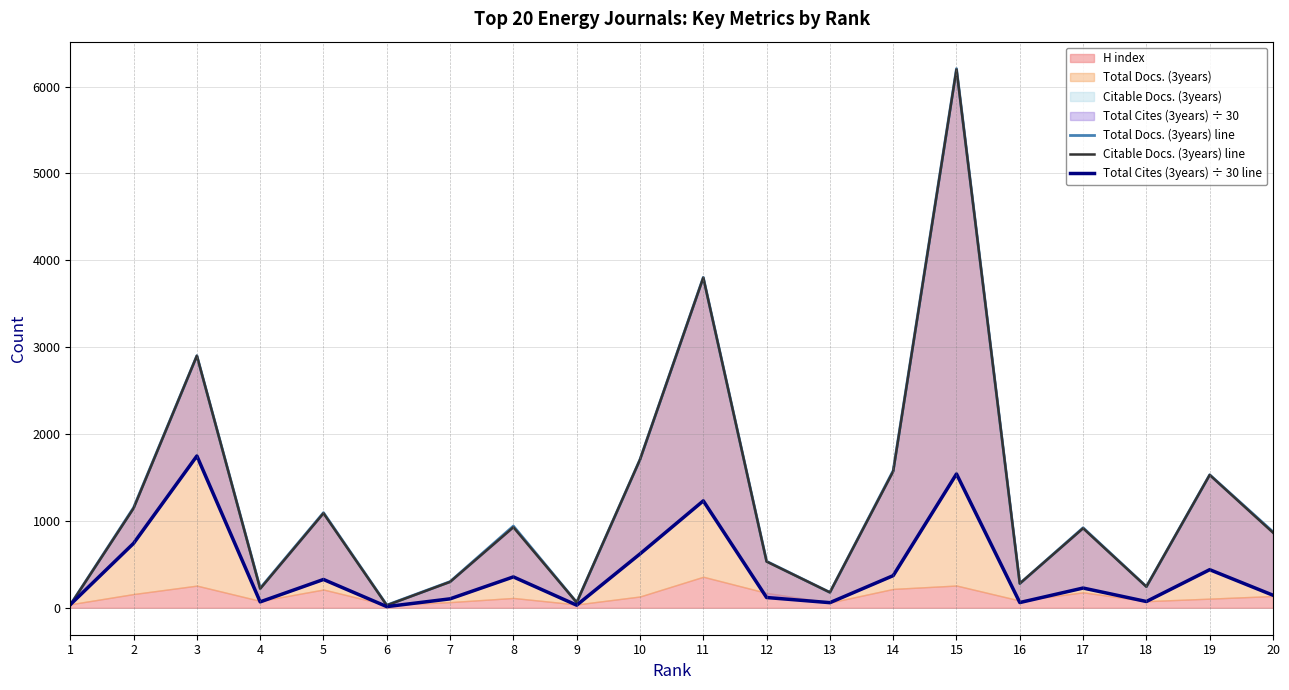

After their last crossing, which series has the higher values: Total Cites (3years) ÷ 30 line or Total Docs. (3years) line?

Total Docs. (3years) line